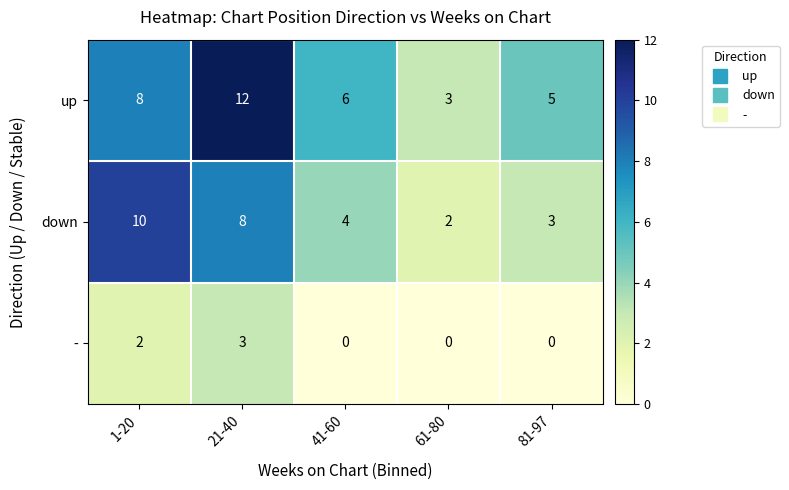

At which label does down reach its minimum?

61-80